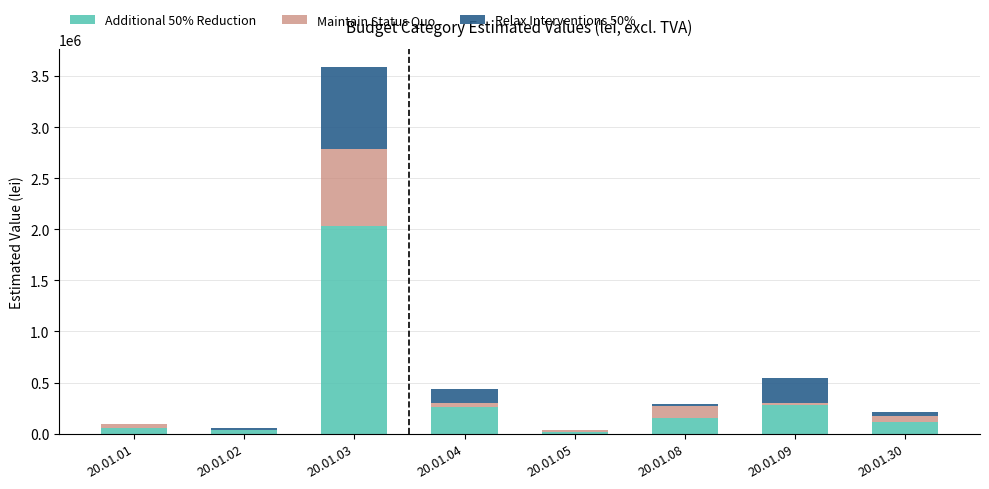

What is the maximum value for Additional 50% Reduction?

2030252.1